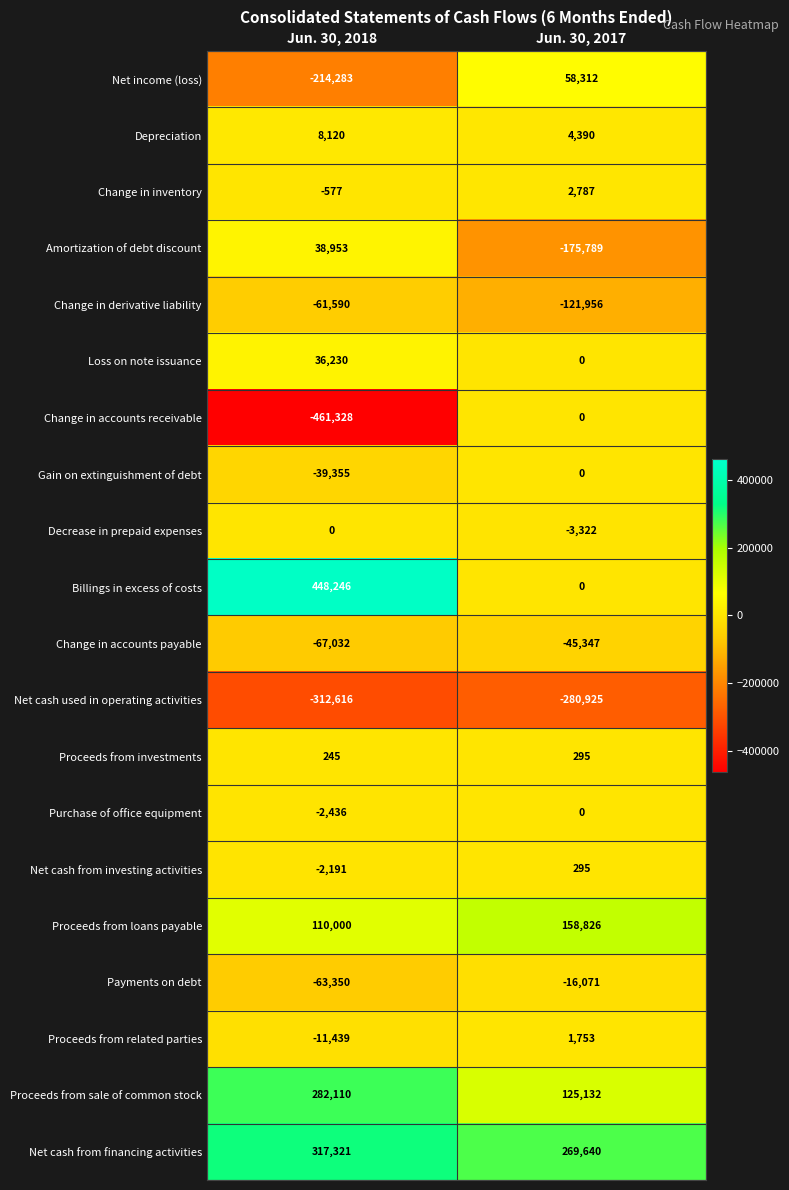

Is it true that Loss on note issuance equals 36230 at Jun. 30, 2018?

True